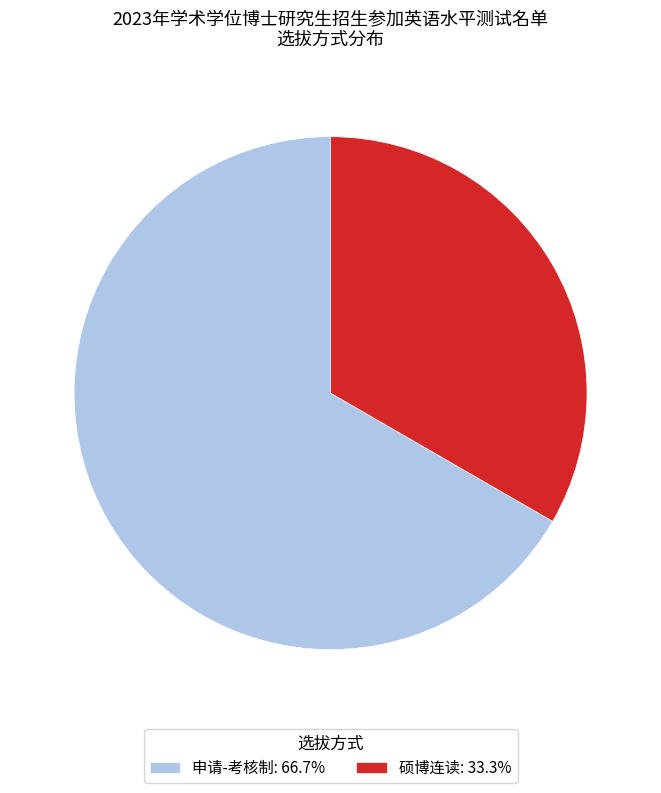

Which slice is the largest?

申请-考核制